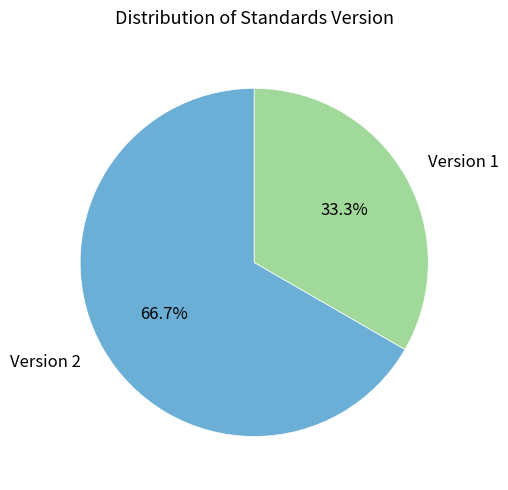

Count the number of slices in the pie.

2